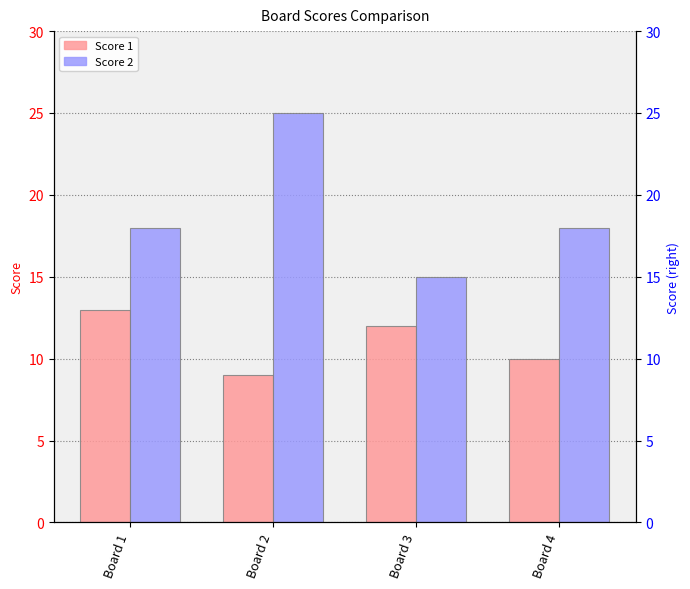

Which series has the largest total across all categories?

Score 2